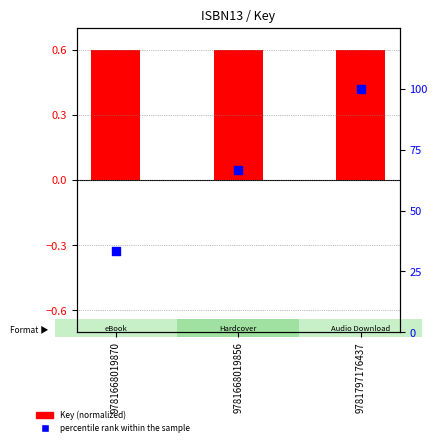

Which series has the largest total across all categories?

percentile rank